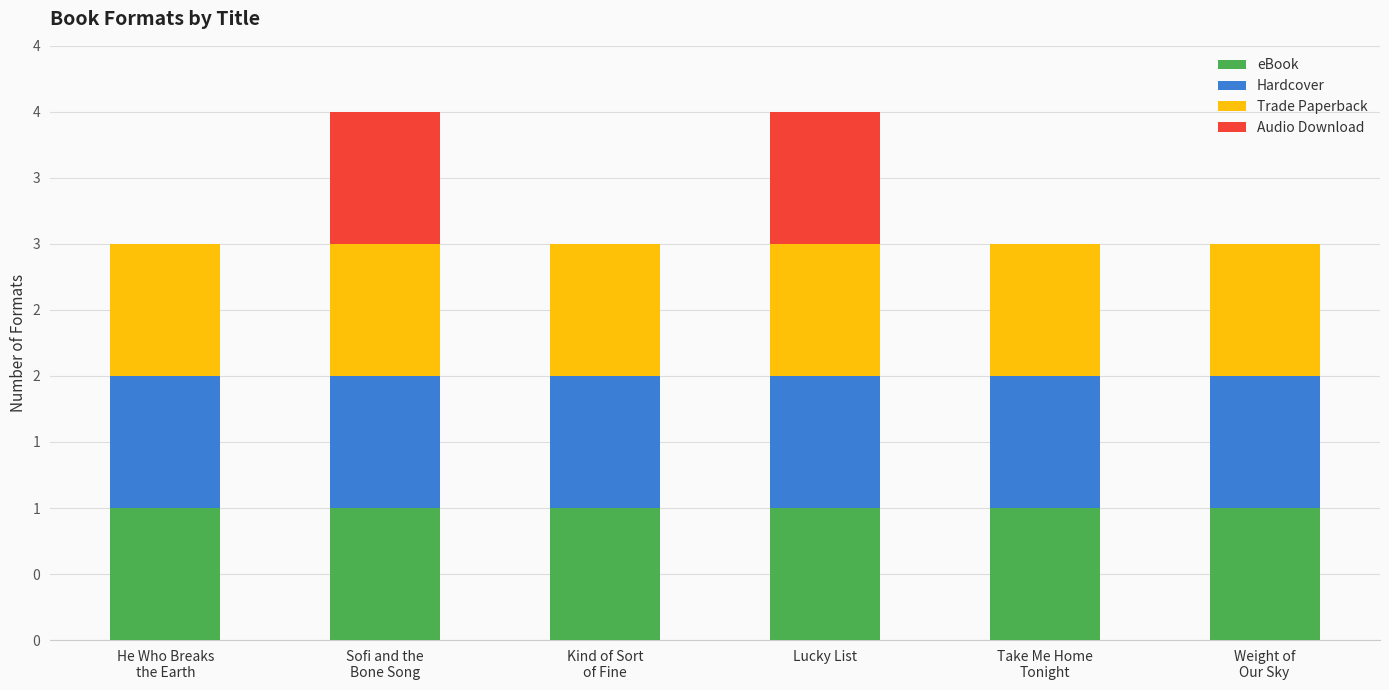

What position from the left is Sofi and the
Bone Song?

2